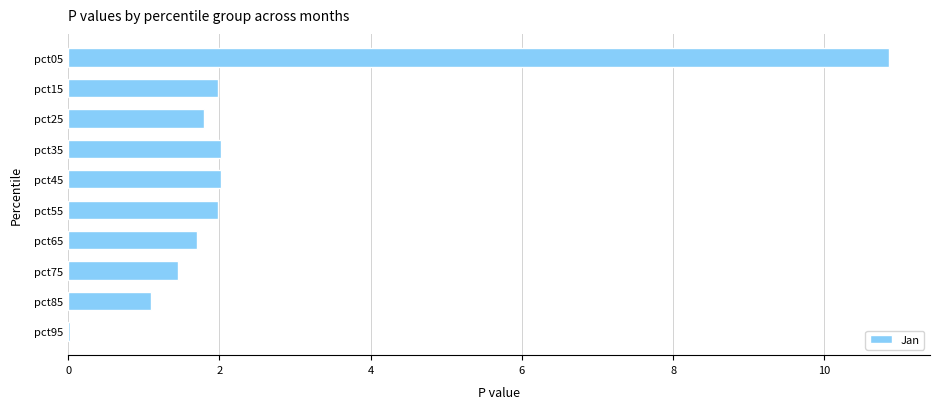

What is the greatest value displayed?

10.9